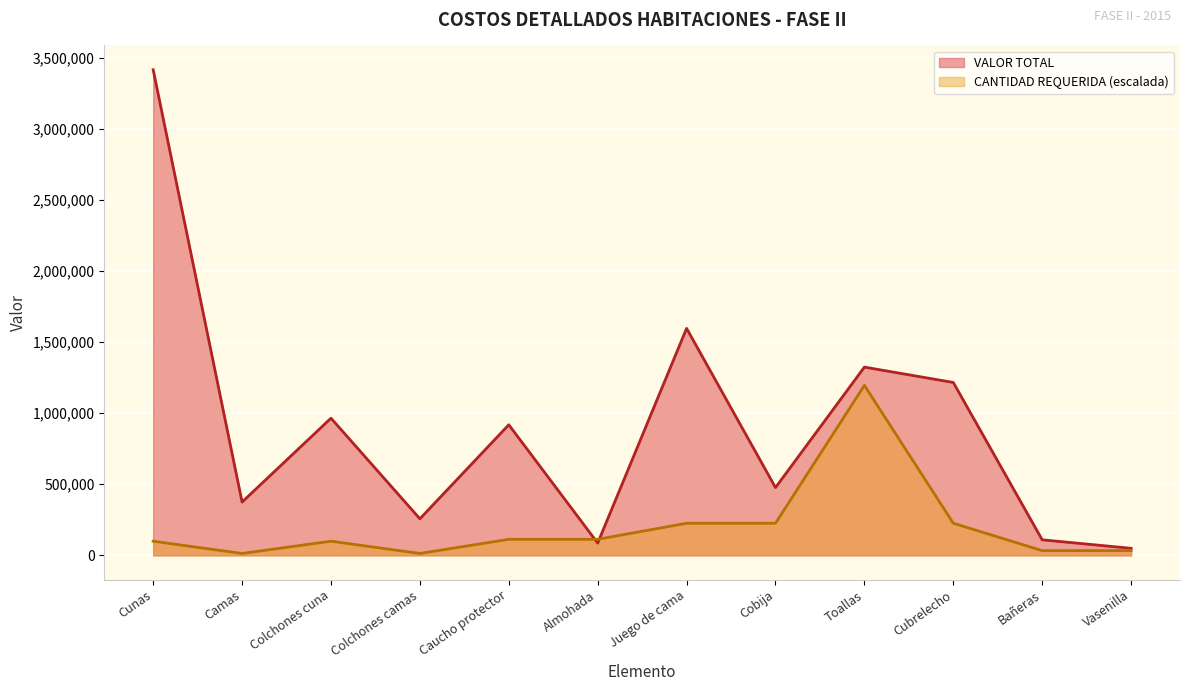

How many lines are shown in the chart?

2